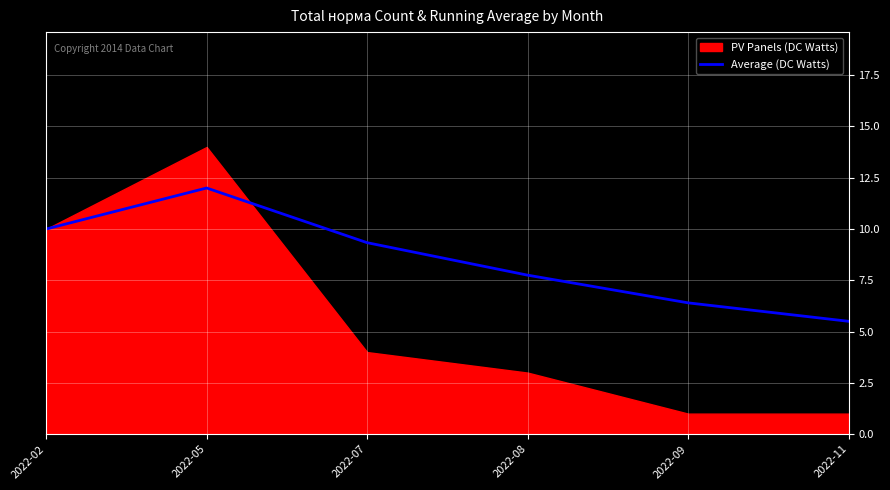

At which label is Average (DC Watts) closest to 8?

2022-08